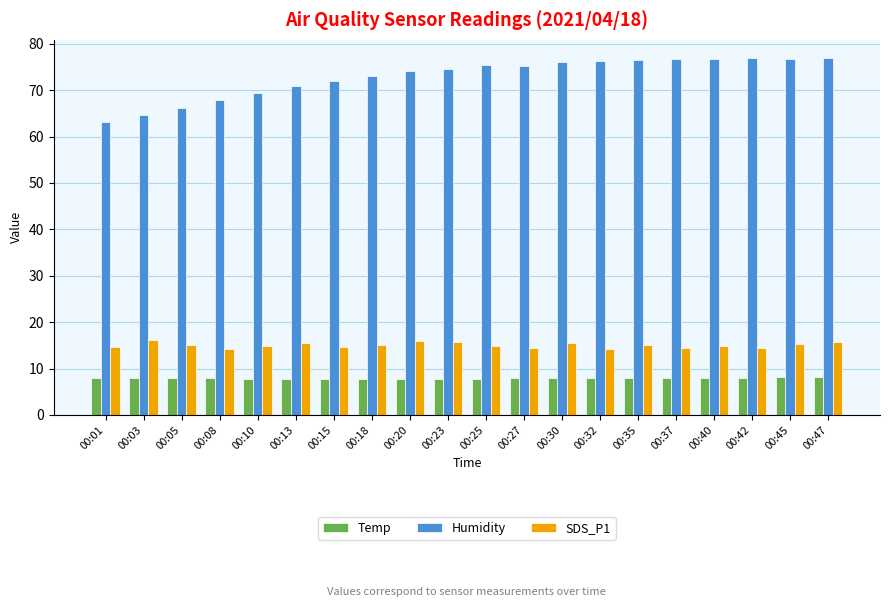

What is the minimum value shown in the chart?

7.7